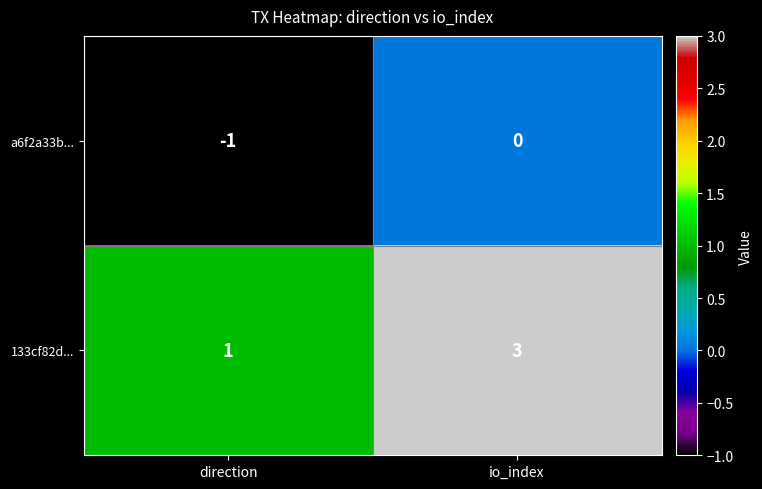

What is the spread (max minus min) of values at direction?

2